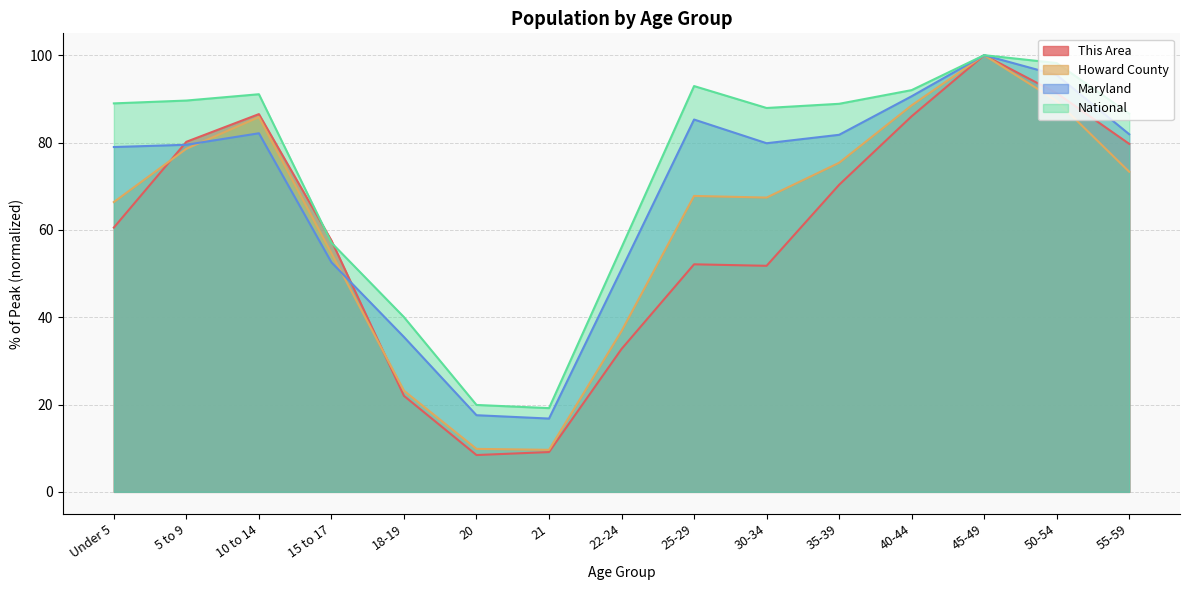

At which category does This Area reach its first local valley?

20